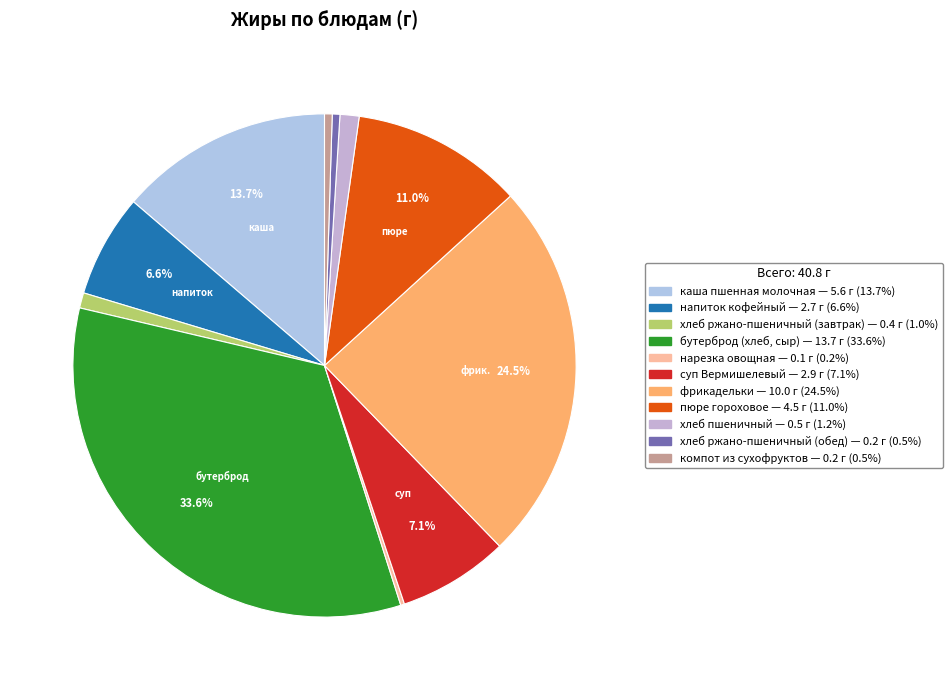

Which slice is the largest?

бутерброд (хлеб, сыр)